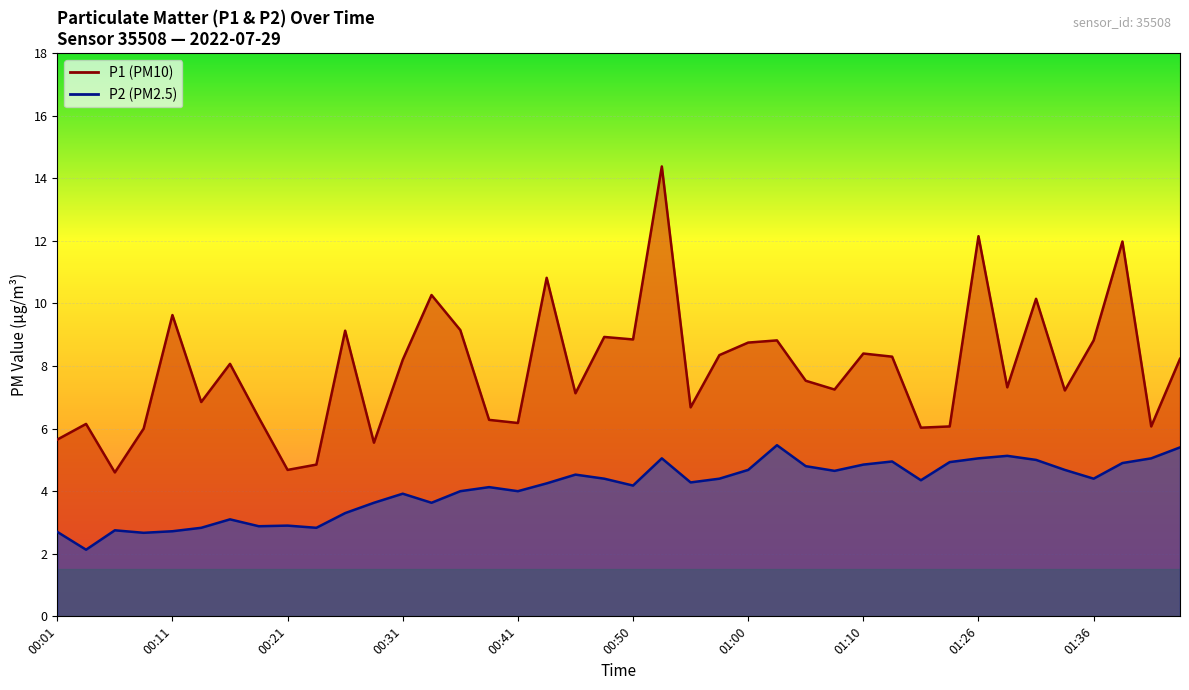

Where does the P1 series first go above 8?

00:11